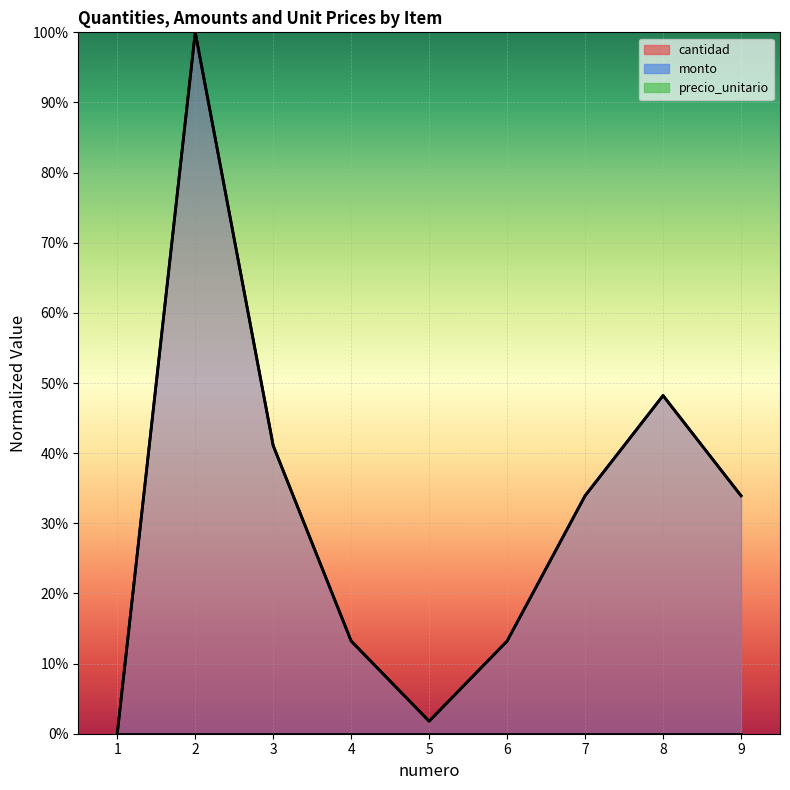

Which has a higher value, 9 or 7?

9